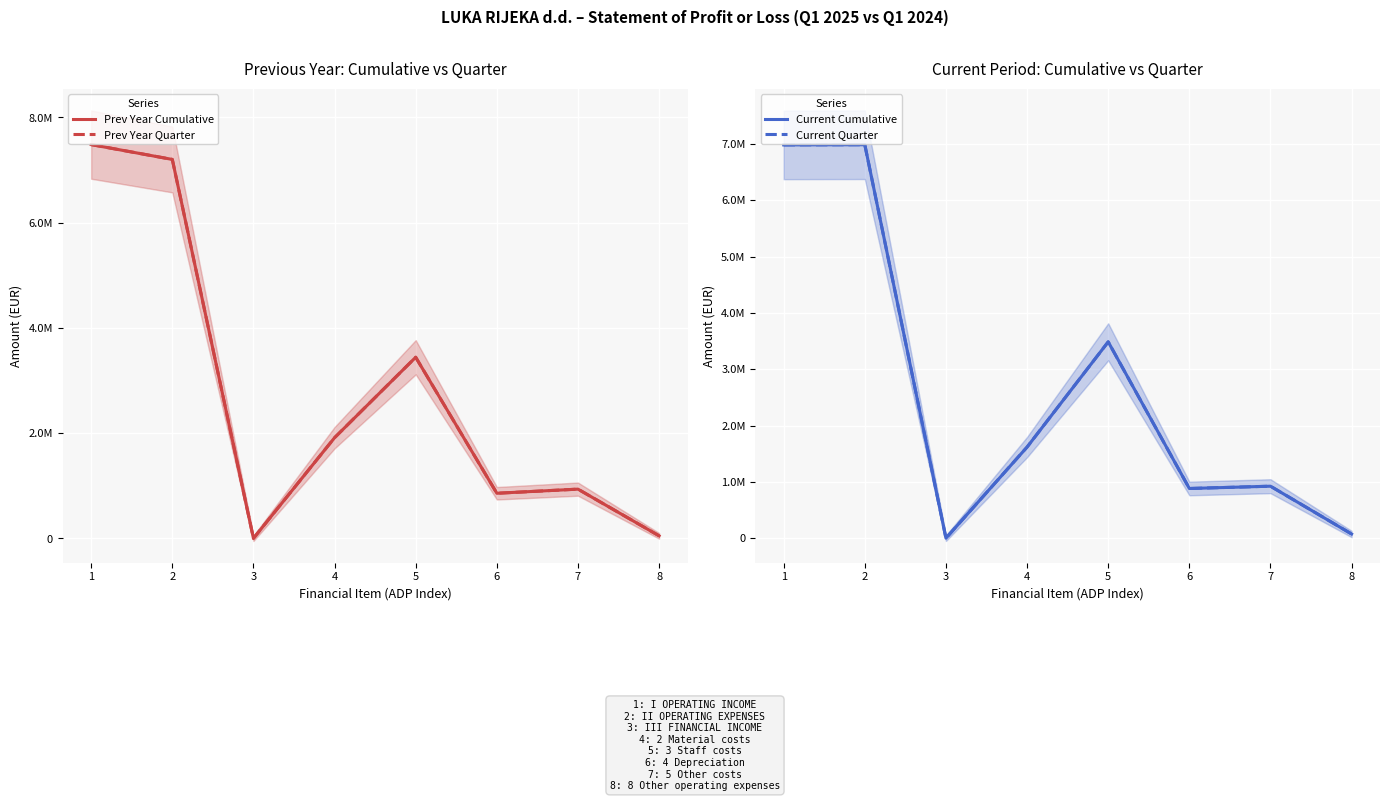

At which label is Prev Year Cumulative closest to 3743197?

5